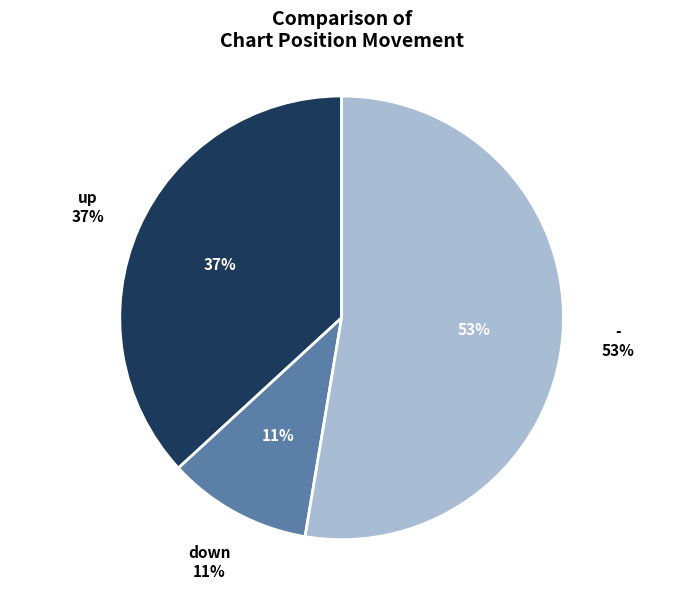

Is there a majority slice in this chart?

Yes